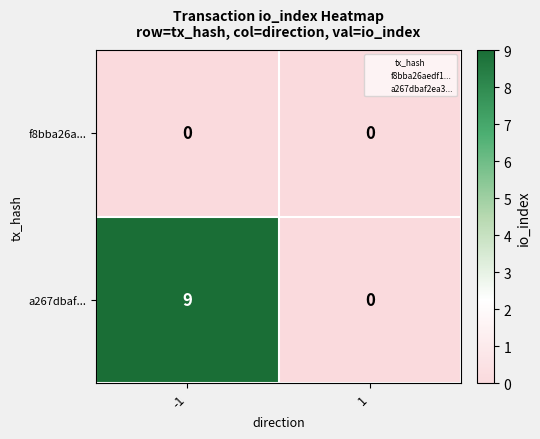

Between -1 and 1, which series saw the biggest shift?

a267dbaf...